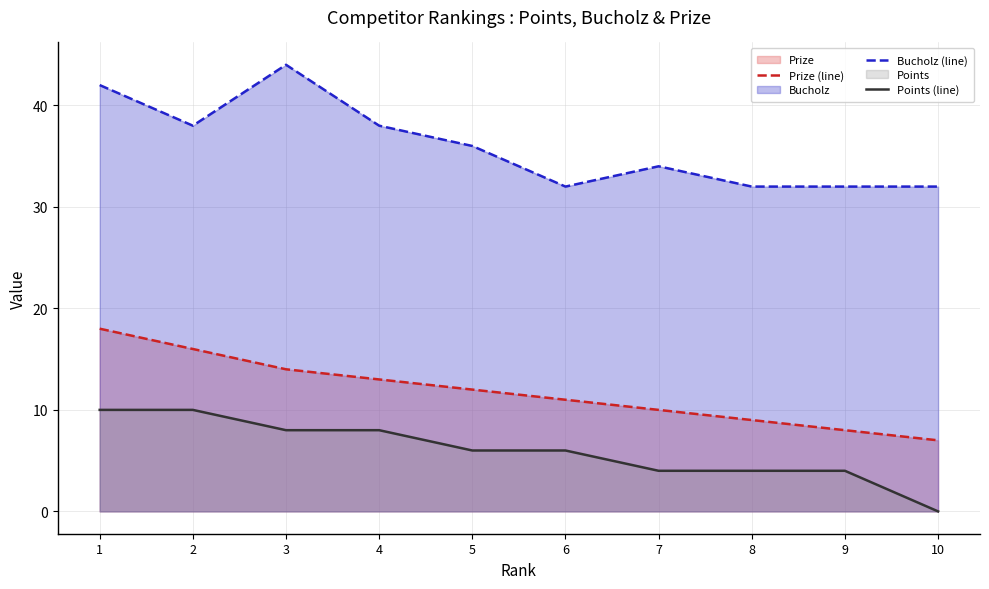

What is the difference between the maximum and minimum values in the Prize (line) series?

11